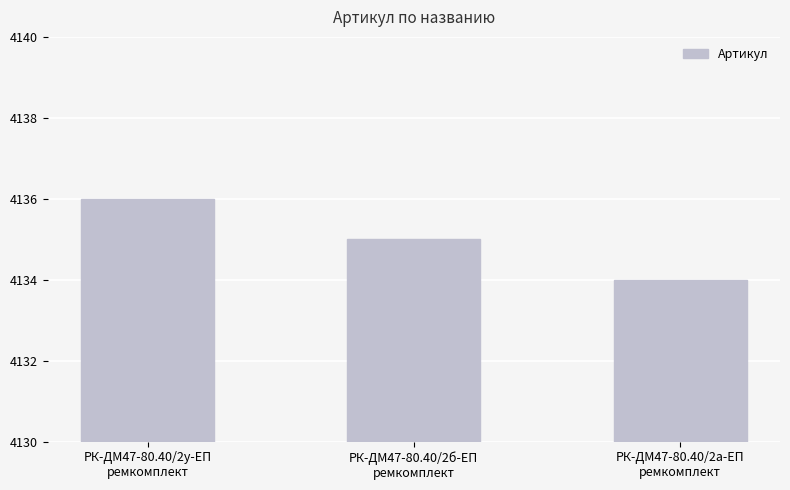

Where does the data first go above 4135?

РК-ДМ47-80.40/2у-ЕП
ремкомплект